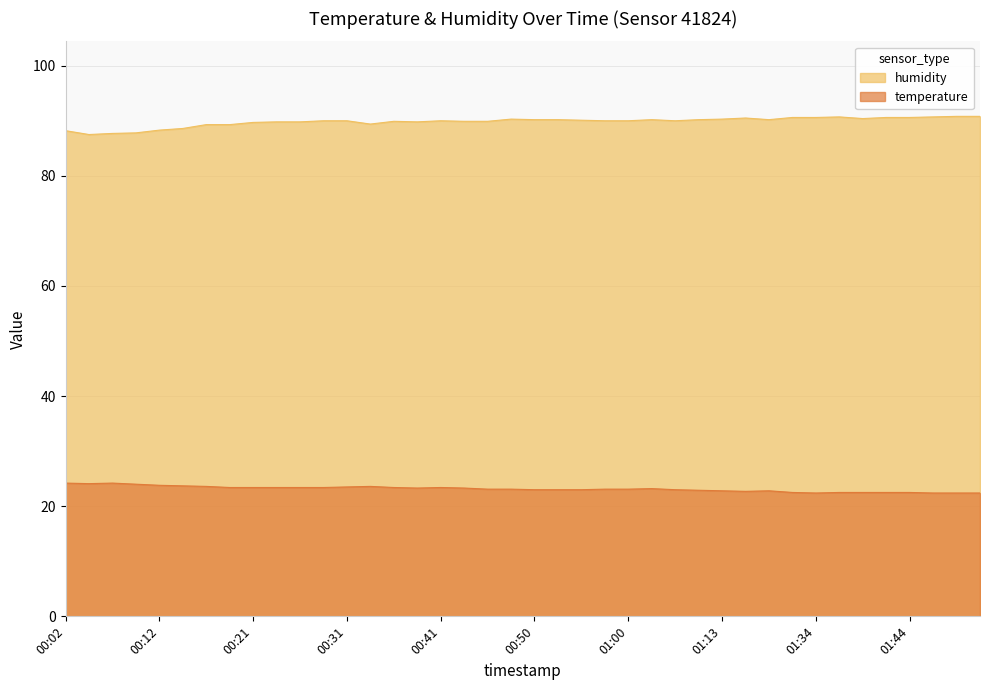

The value of humidity at 00:19 is 89.3. True or false?

True